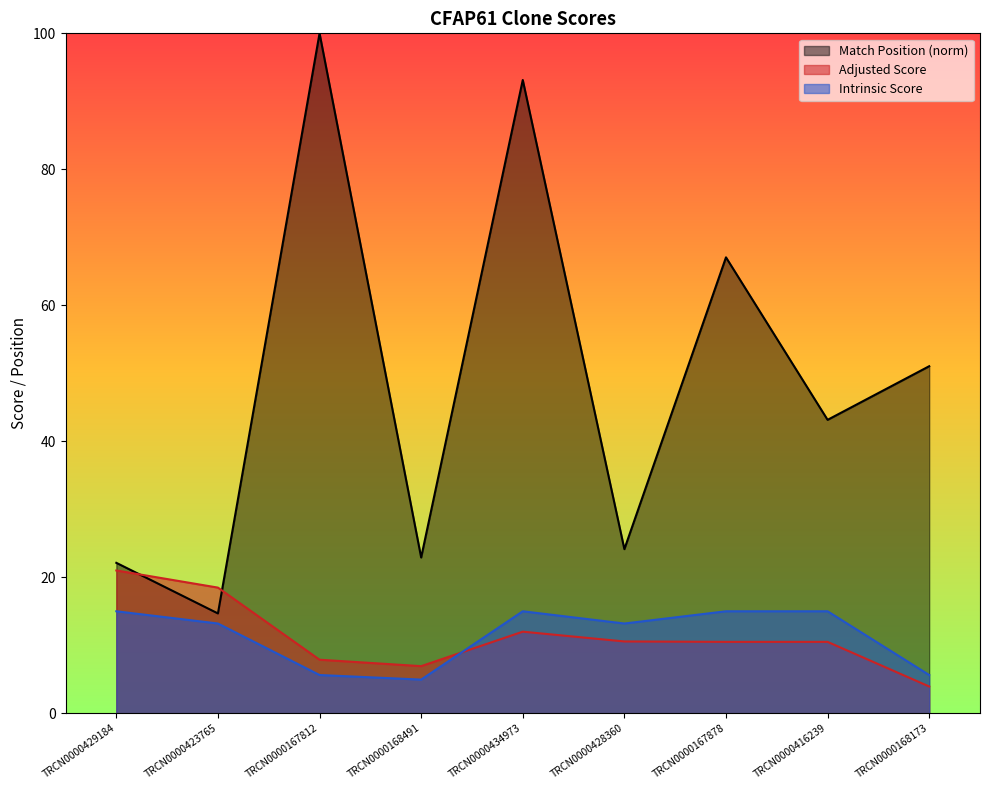

Where is Match Position nearest to the value 57?

TRCN0000168173